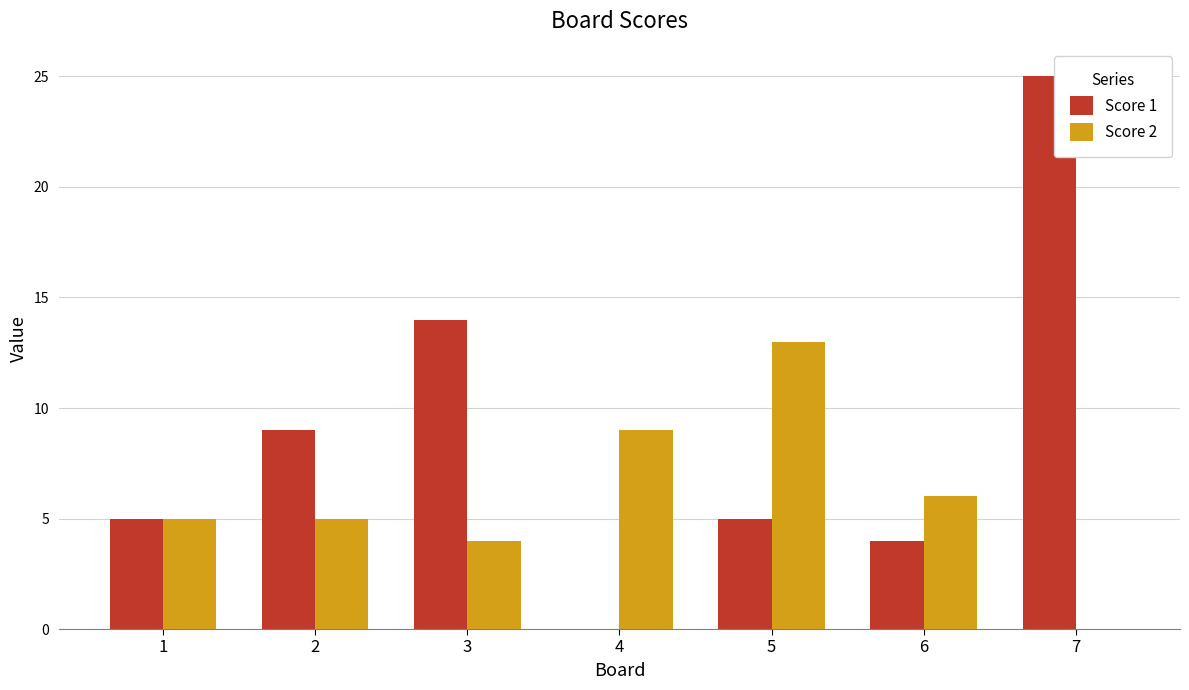

Is the value of Score 1 at 6 greater than the value of Score 2 at 2?

No